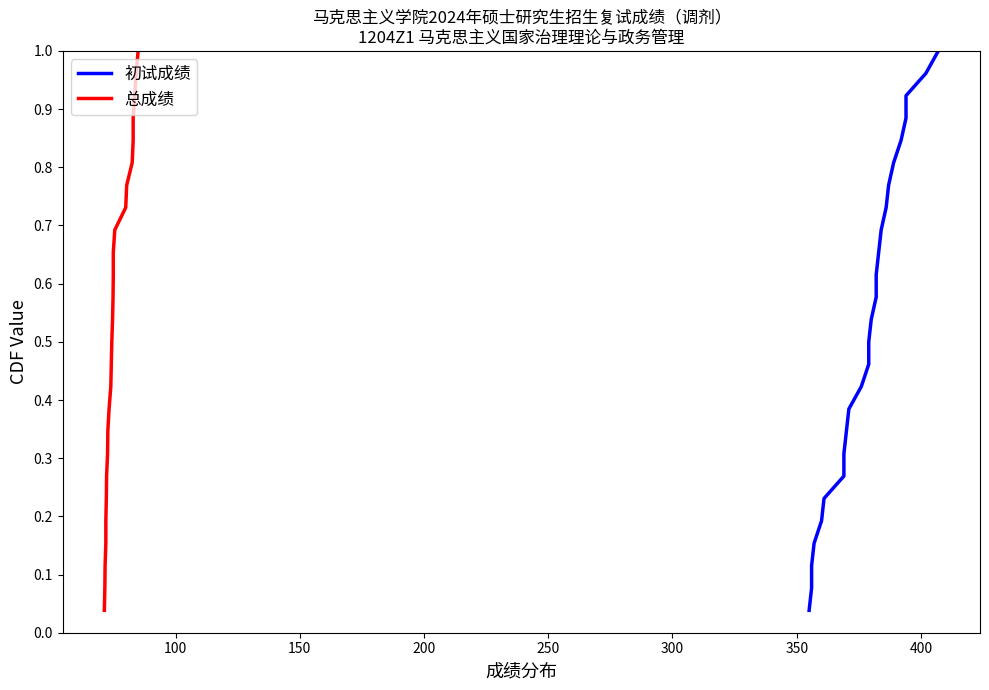

True or false: 总成绩 and 初试成绩 intersect in this chart.

False